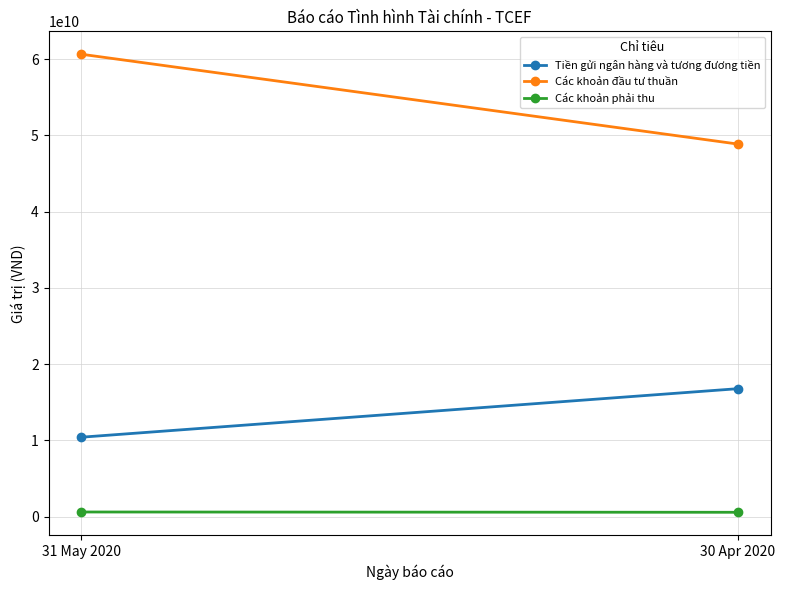

What is the difference between the highest and lowest values at 30 Apr 2020?

48305061489